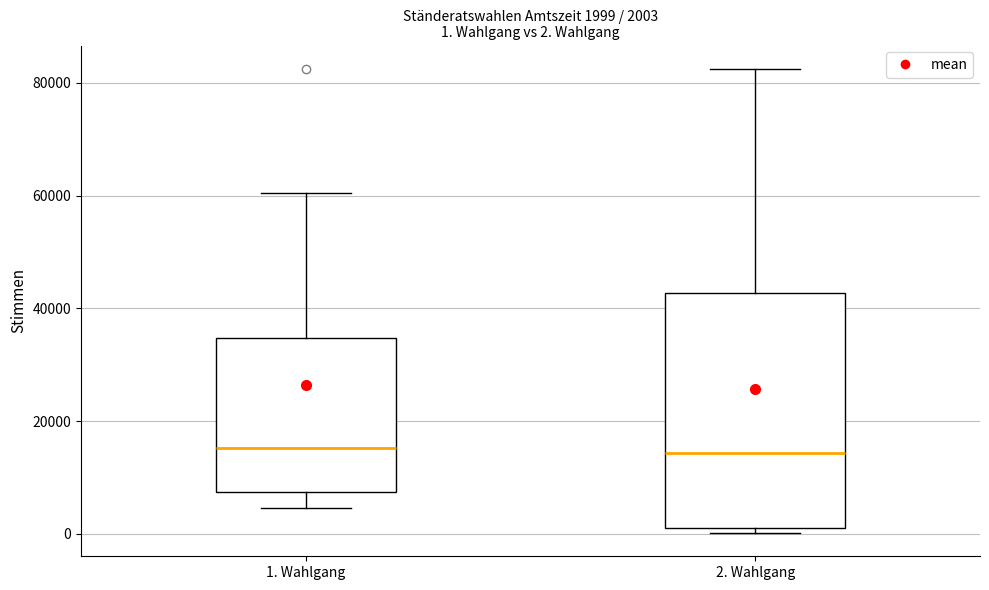

Which box is the tallest, from its lower edge to its upper edge?

2. Wahlgang